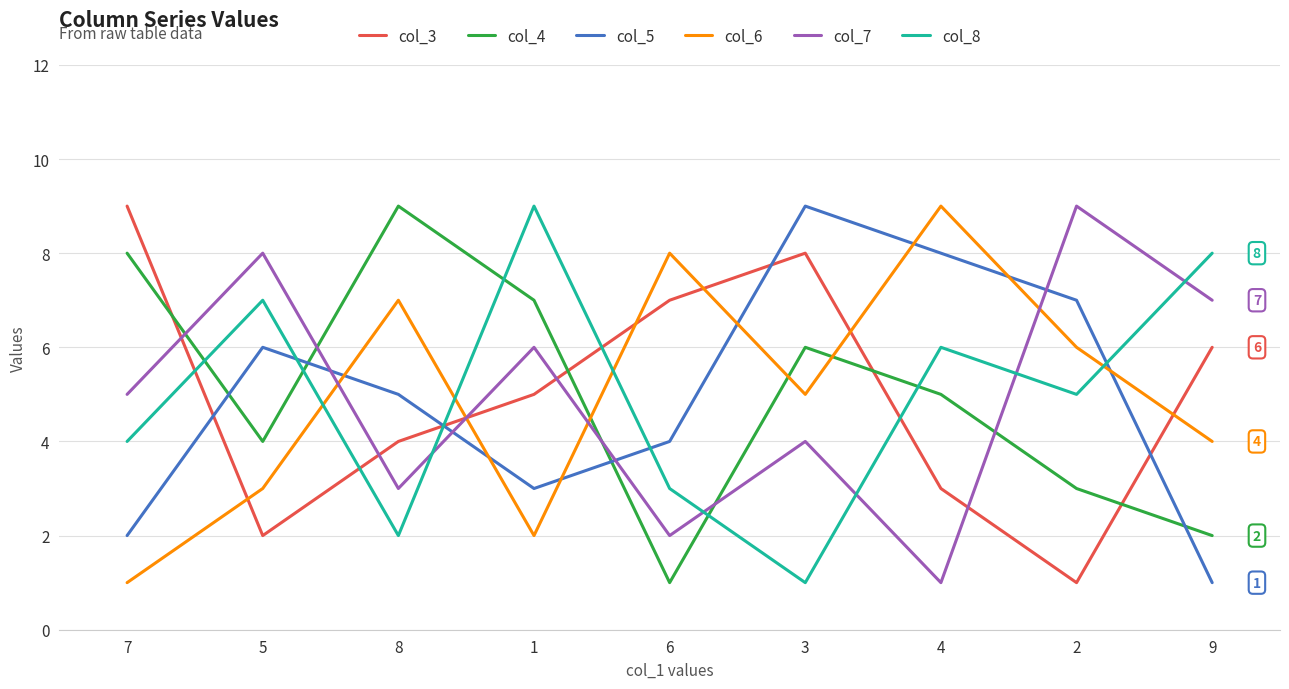

Is the value of col_7 at 7 greater than the value of col_3 at 8?

Yes